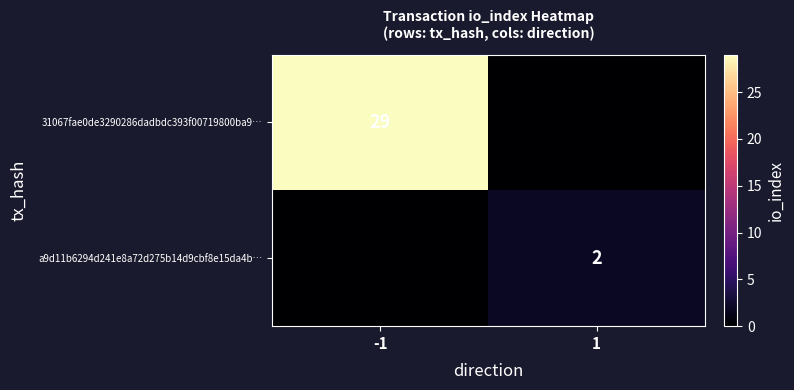

What is the total value across all series at -1?

29